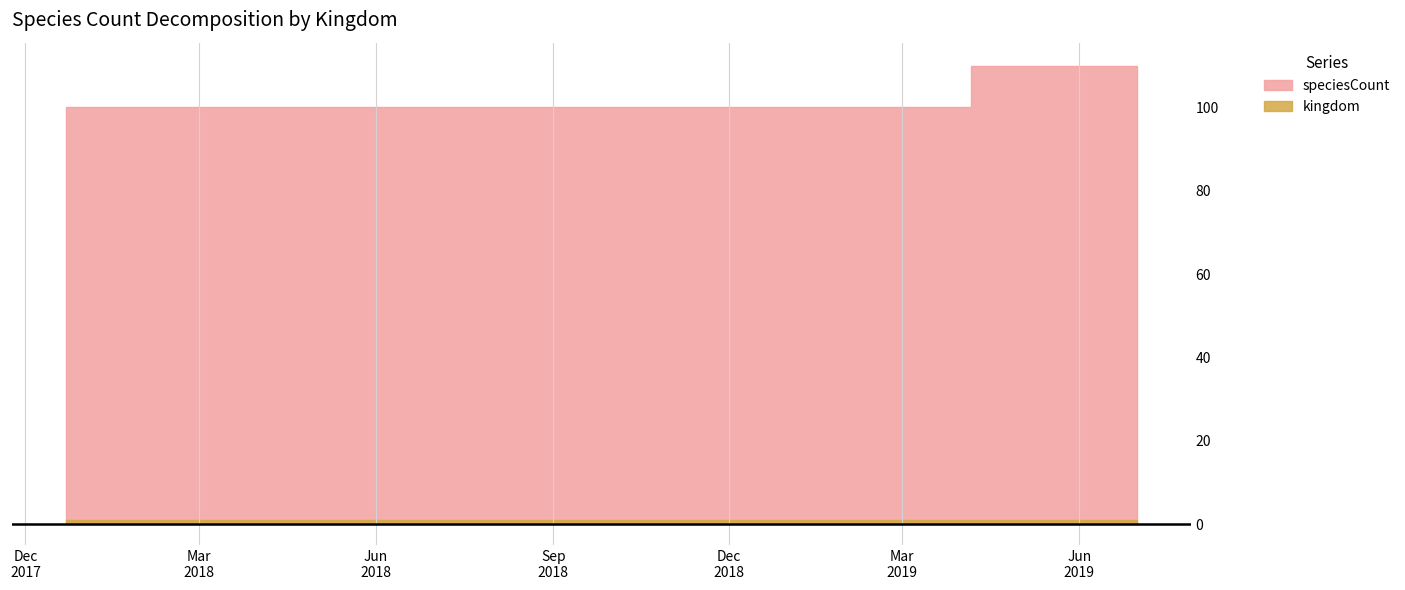

True or false: speciesCount and kingdom cross at least once.

False